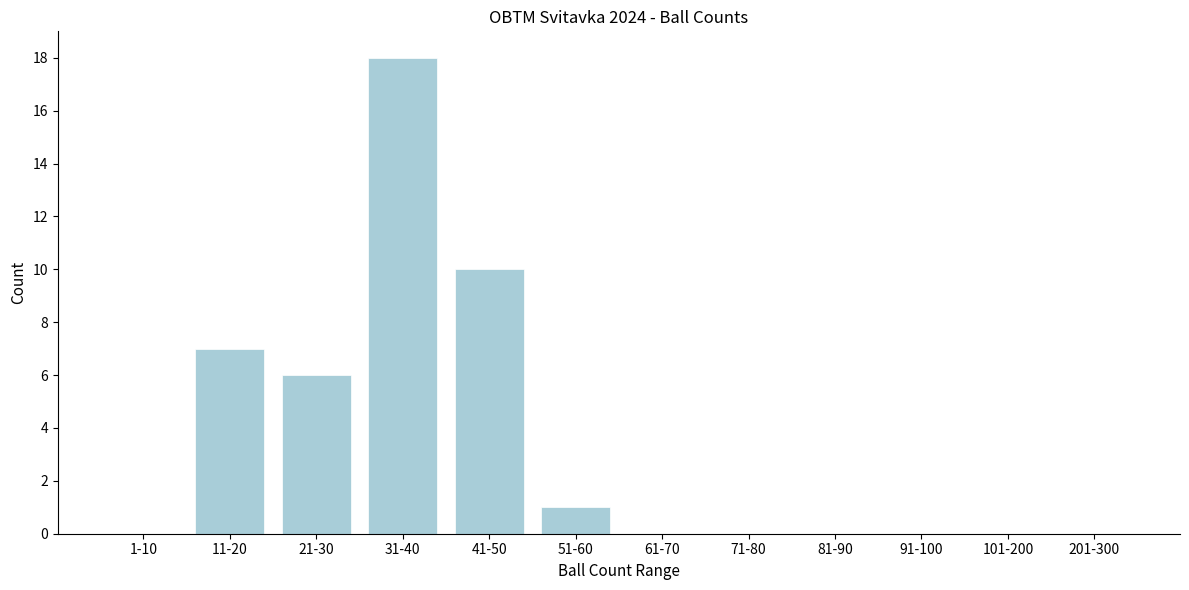

Where is the data nearest to the value 9?

41-50